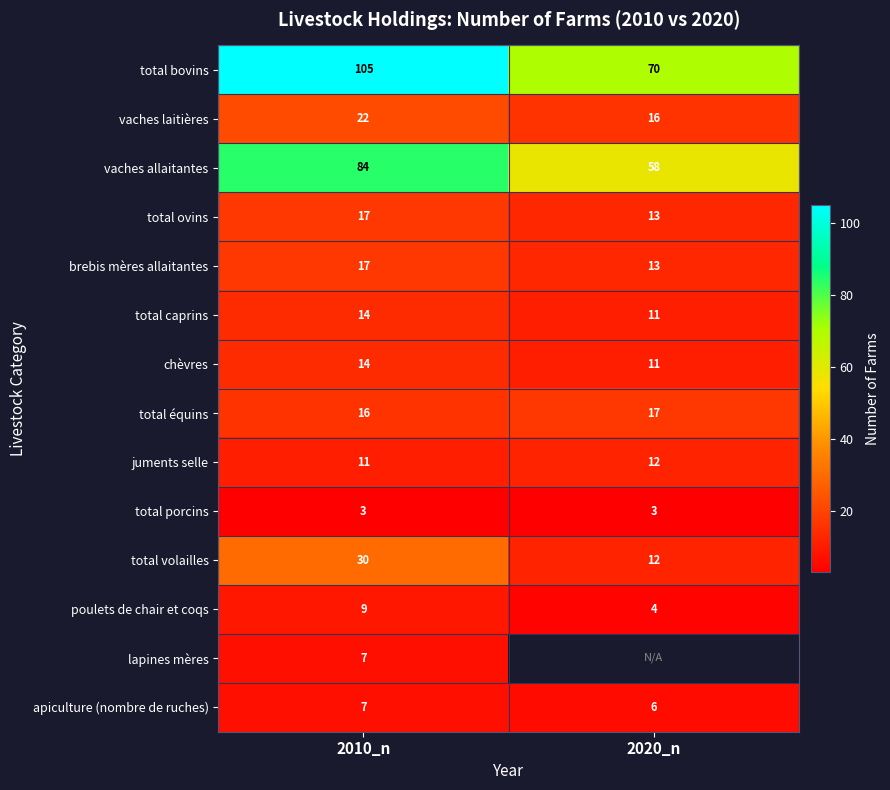

Is the value of total bovins at 2010_n greater than the value of vaches laitières at 2020_n?

Yes